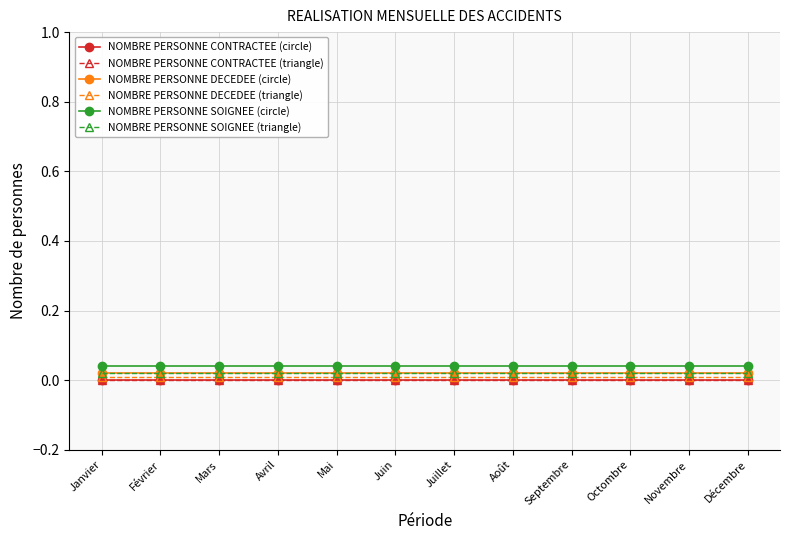

Does the chart have visible grid lines?

Yes